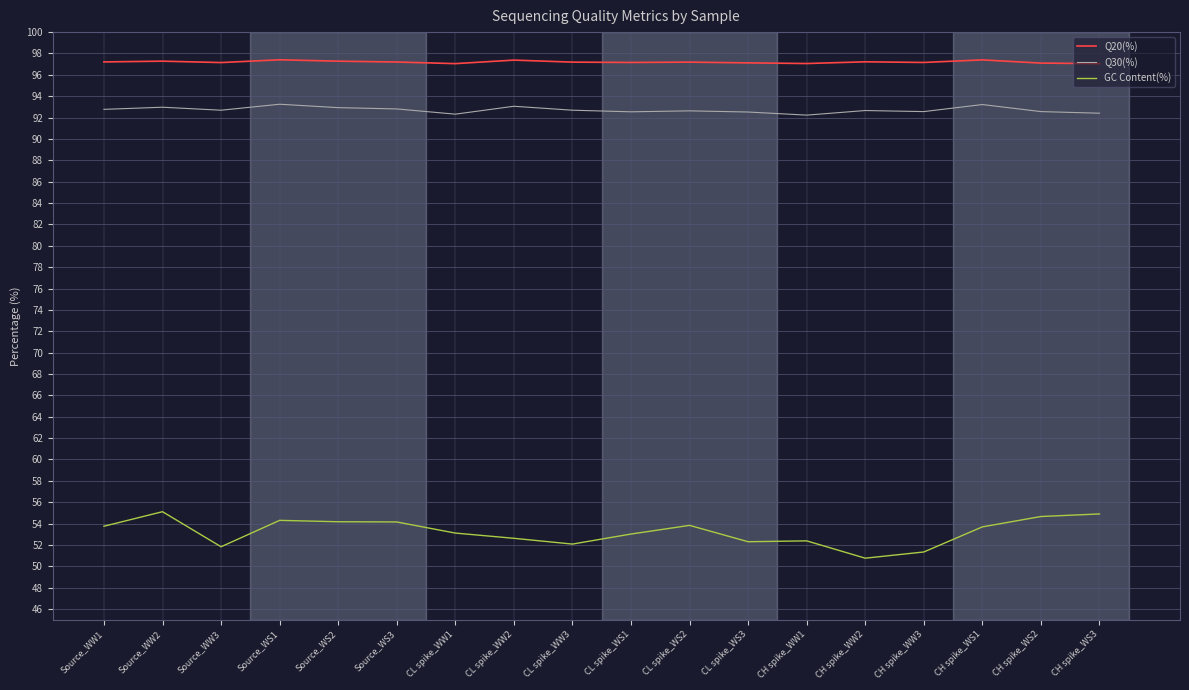

What is the spread (max minus min) of values at Source_WW1?

43.5